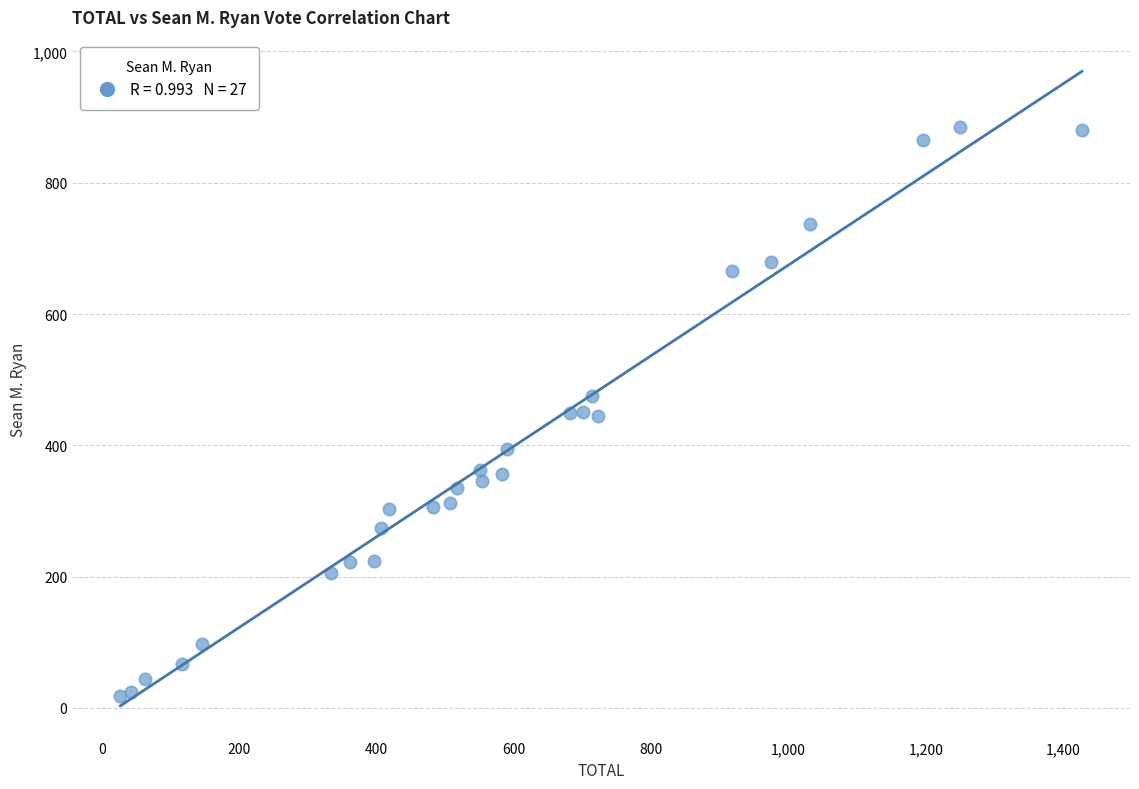

What is the range of Y values (max minus min)?

867